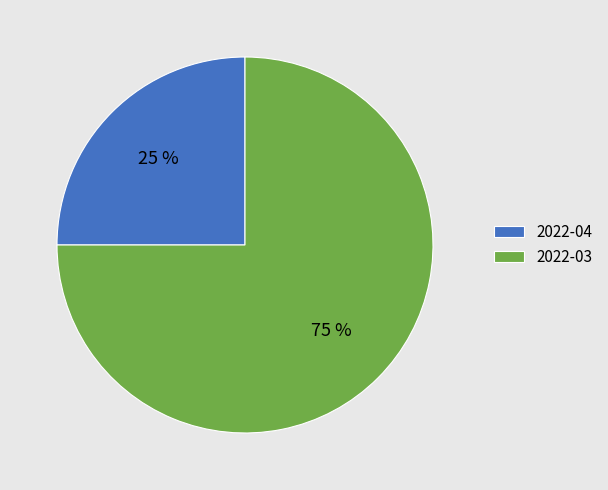

Which slice is the largest?

2022-03